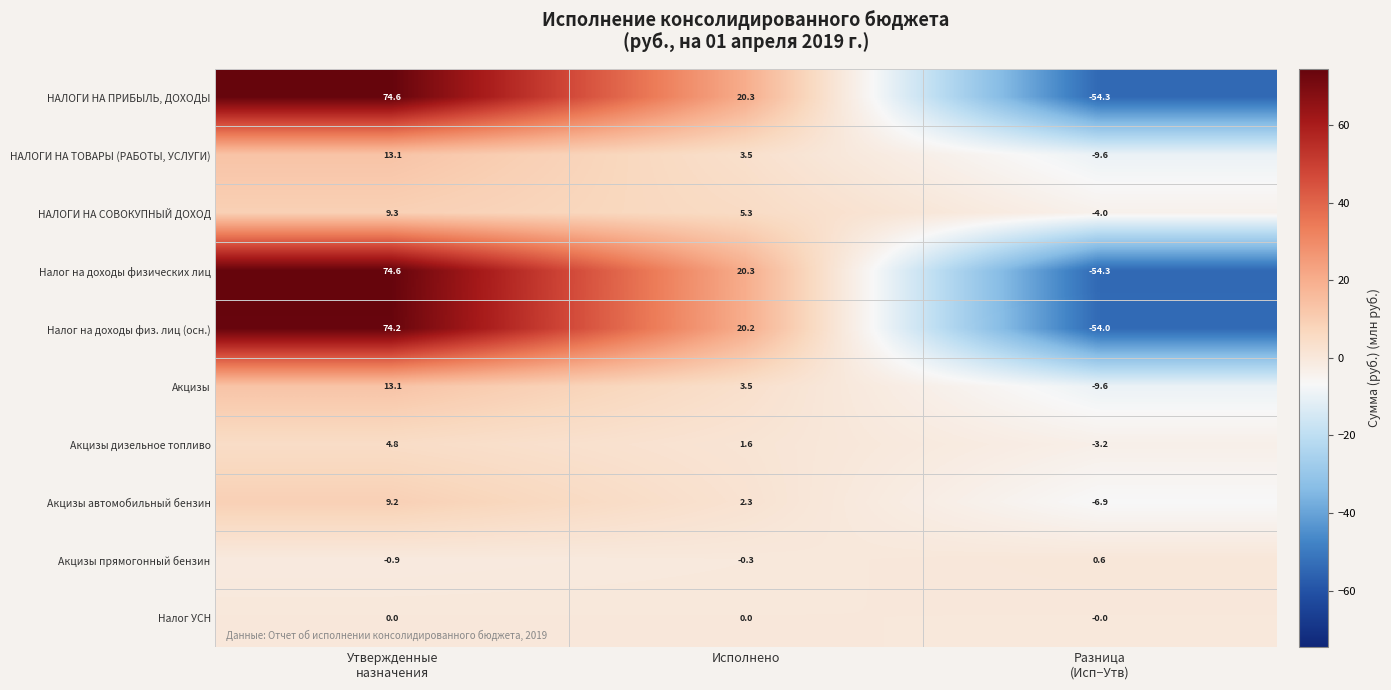

The Акцизы дизельное топливо series shows 2.3 at Исполнено. True or false?

False